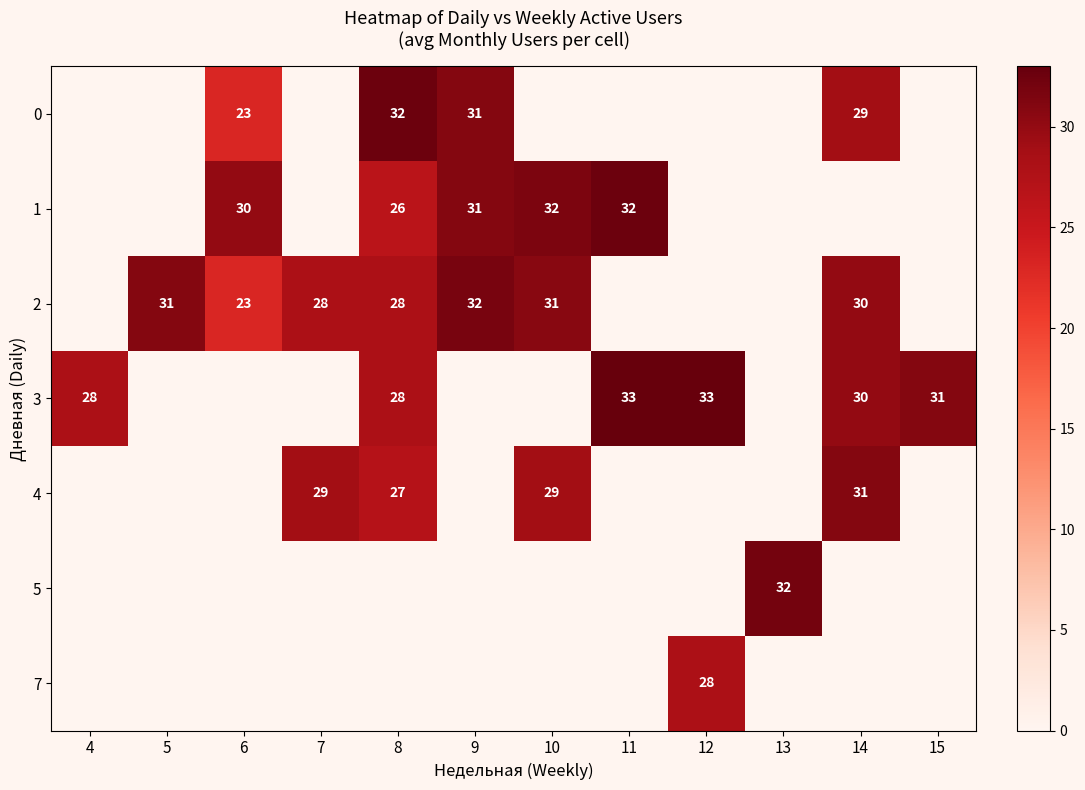

The 2 series shows 16 at 14. True or false?

False